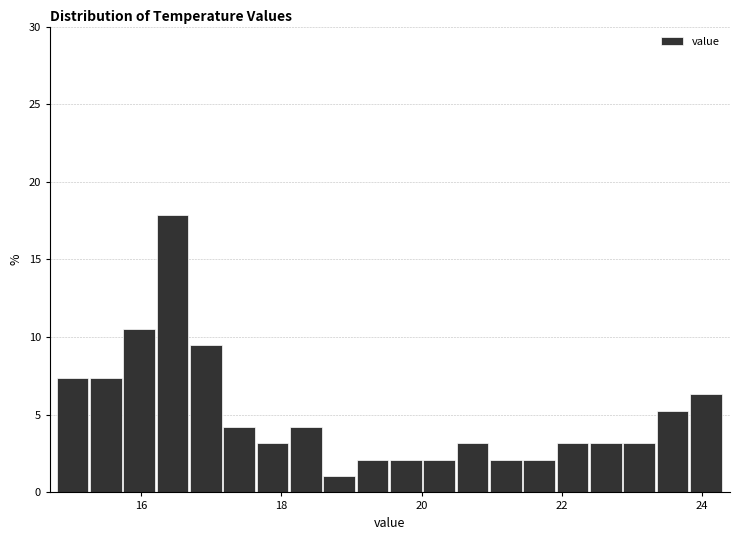

Read against the x-axis, roughly where is the centre of the tallest bar?

16.4